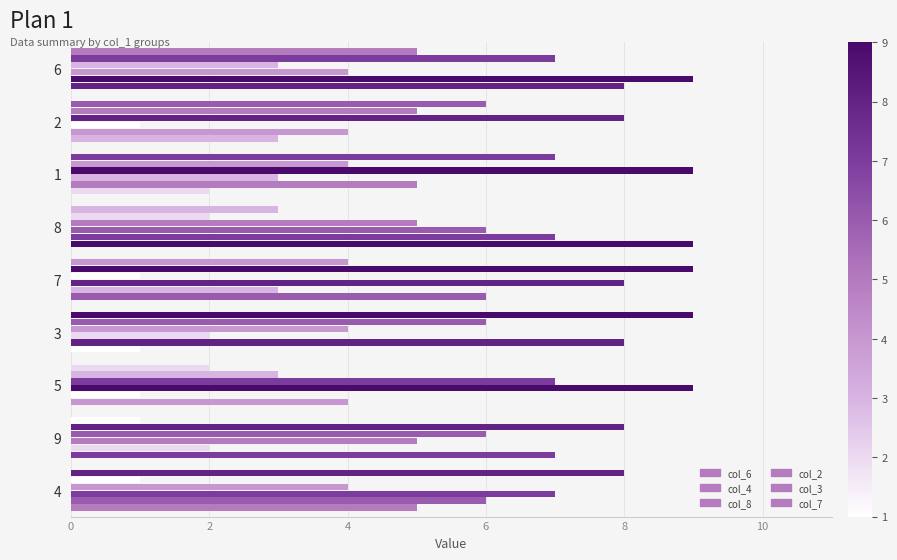

Is it true that col_6 equals 10 at 9?

False